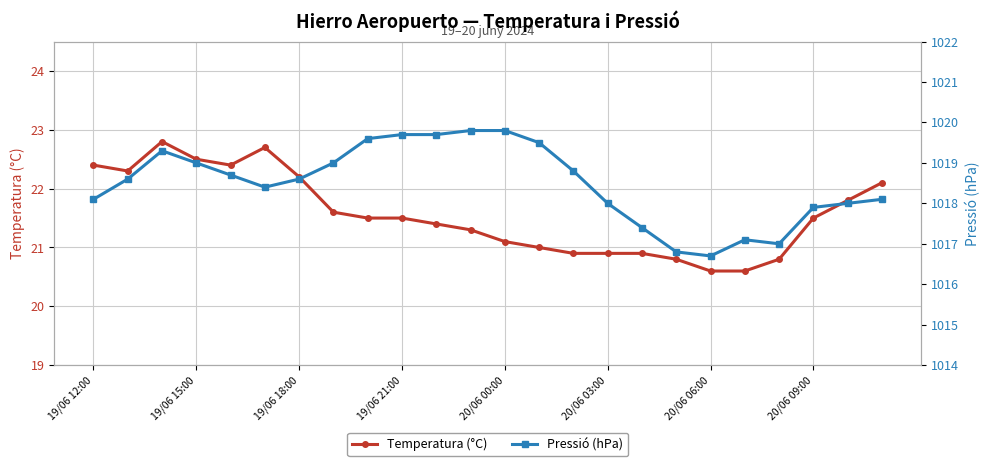

What is the greatest value displayed?

1019.8